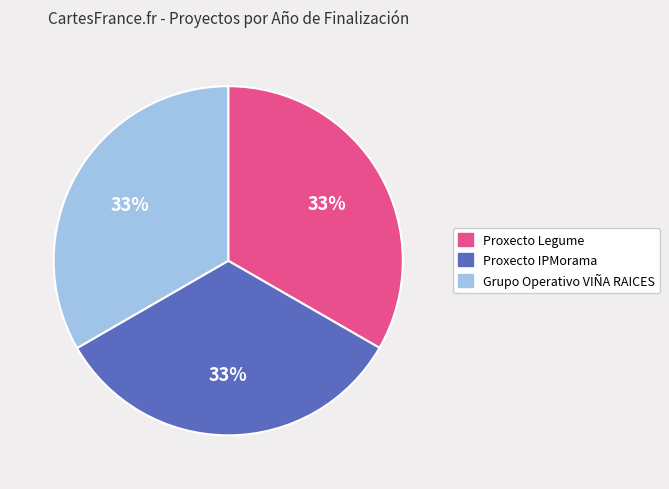

What is the ratio of the value at Grupo Operativo VIÑA RAICES to the value at Proxecto Legume?

1.0